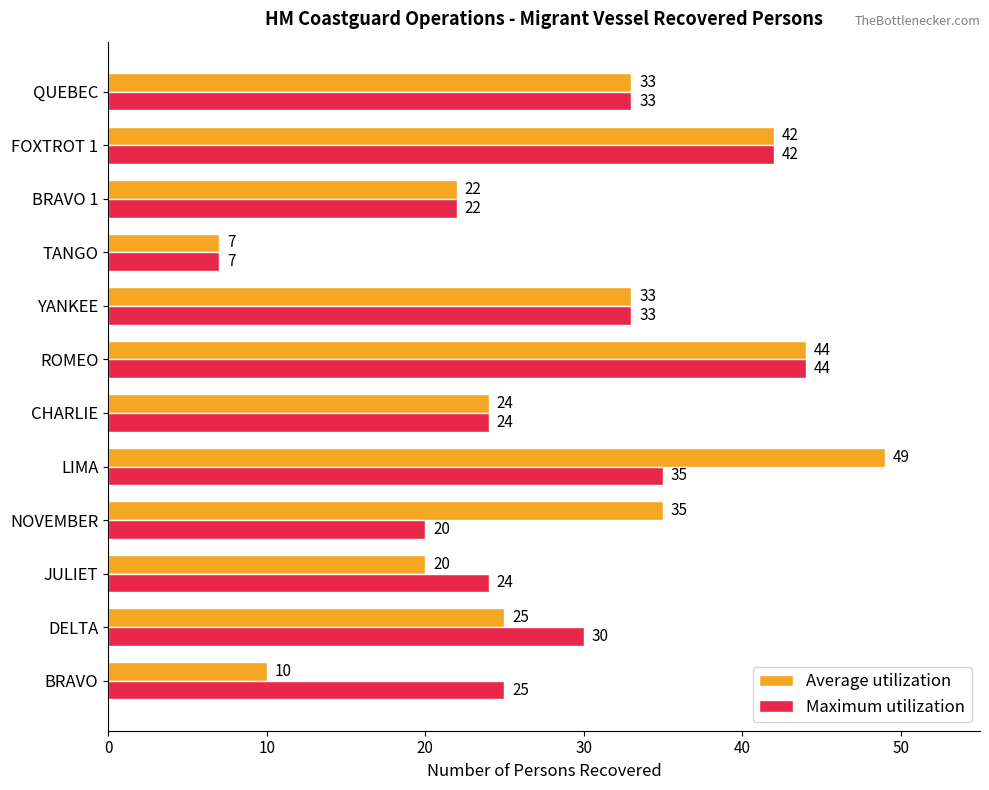

What is the average value of the Average utilization series?

29